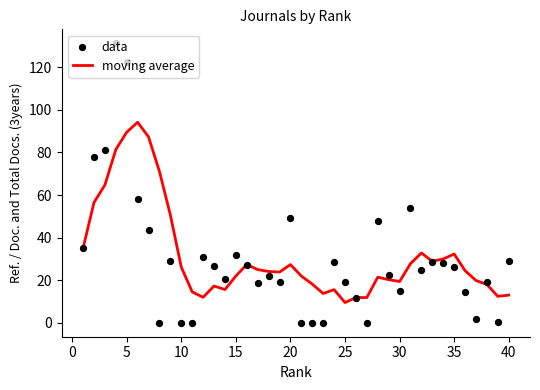

The value of moving average at 10 is 26.1. True or false?

True